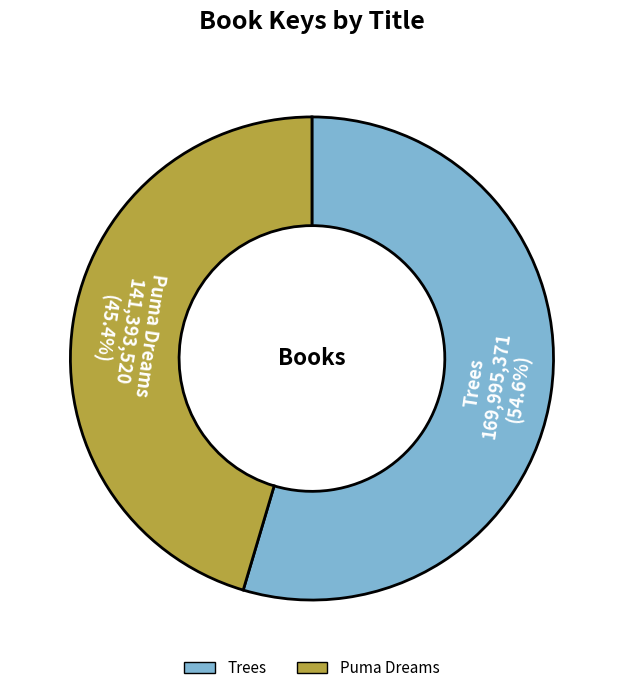

Count the number of slices in the pie.

2